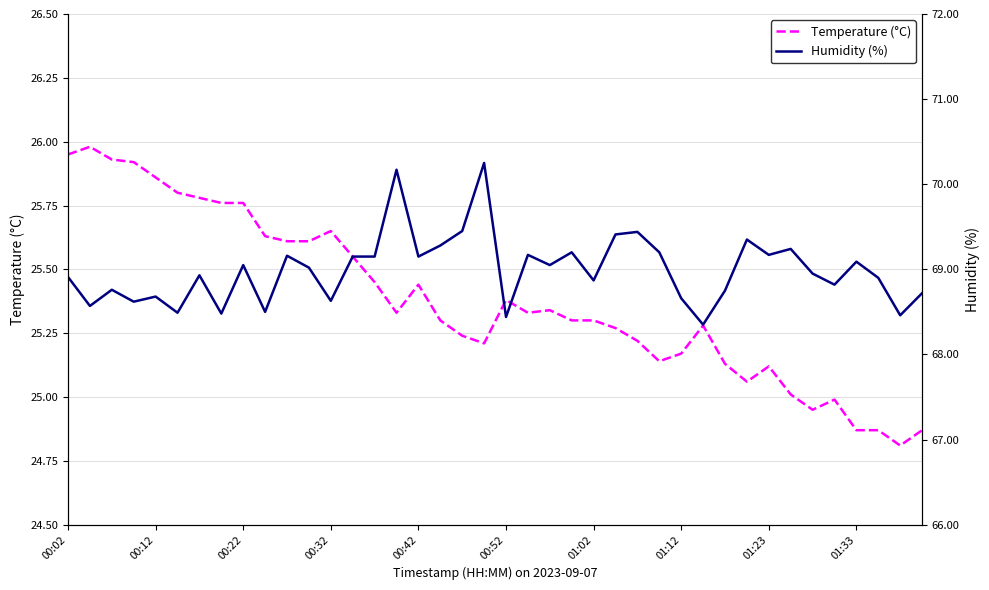

Where does the temperature series first go above 25?

00:02